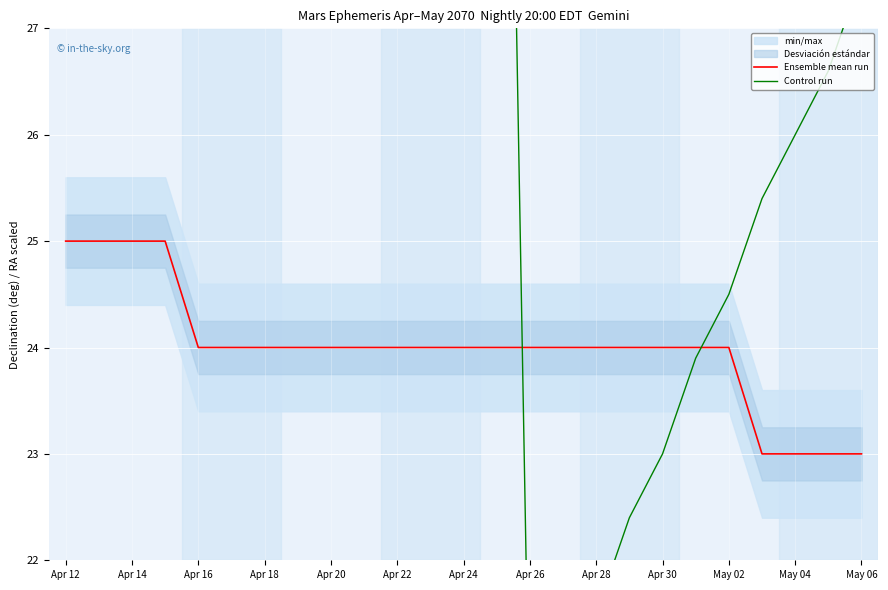

What is the label of the 1st point from the left?

Apr 12